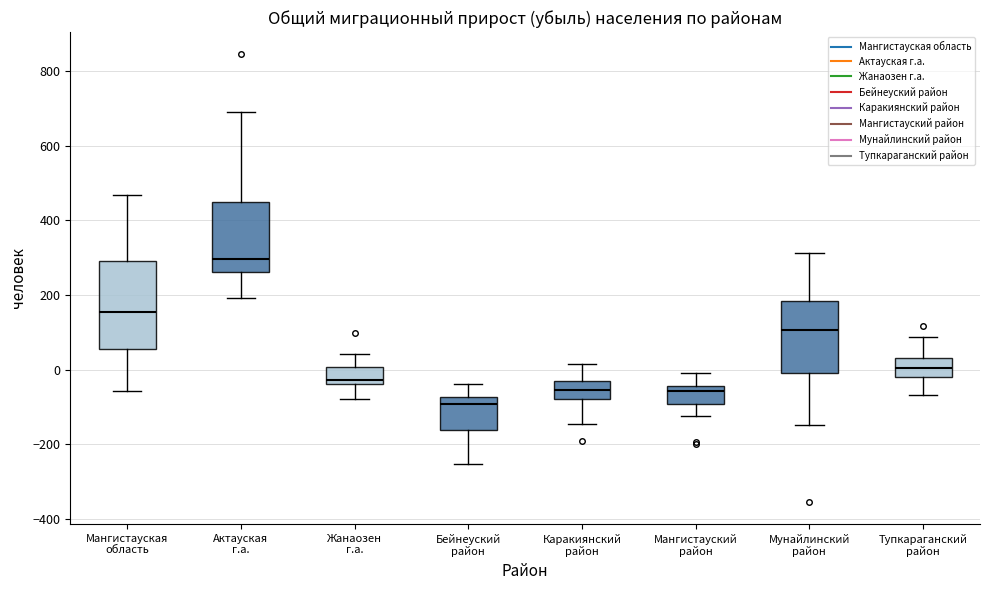

Which box has the lowest median line?

Бейнеуский район